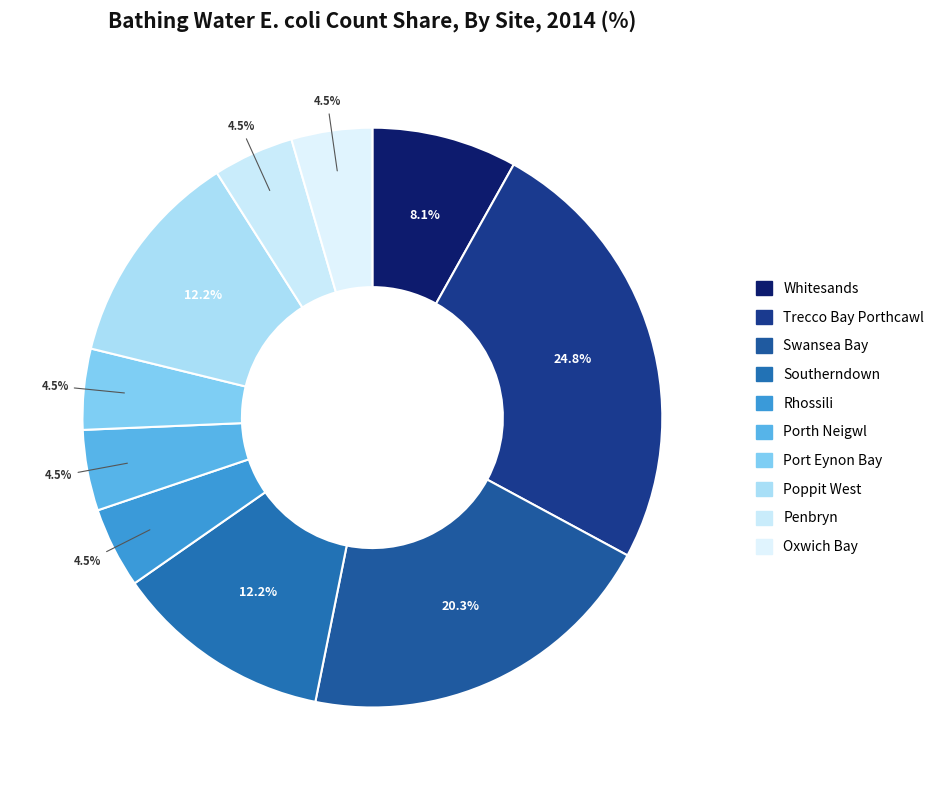

The Porth Neigwl slice represents 5% of the pie. True or false?

True